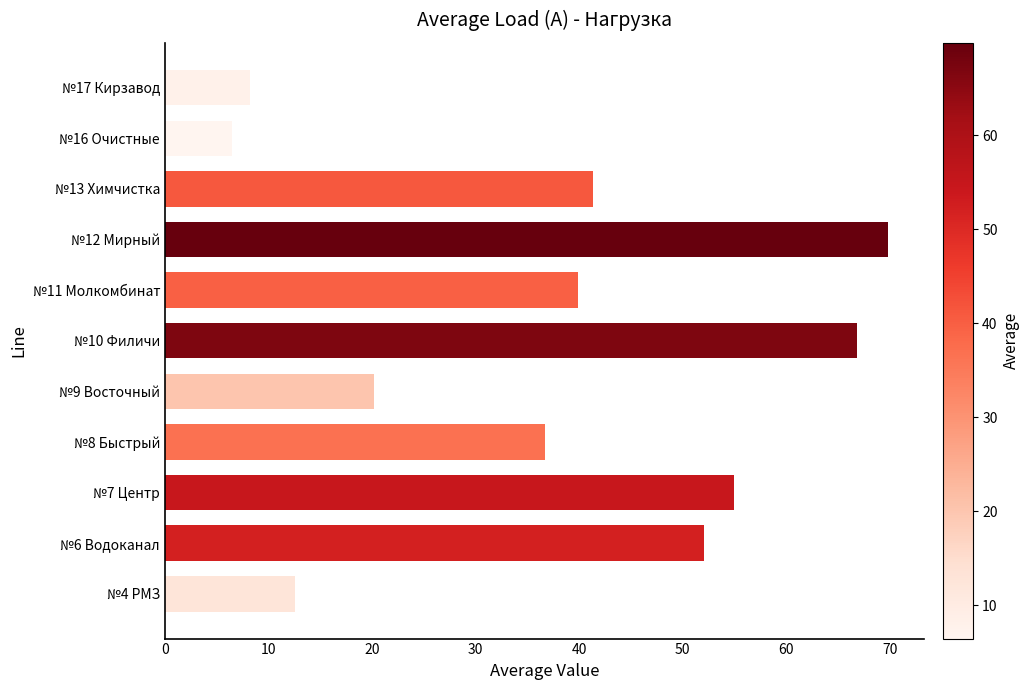

What is the difference between the second highest and minimum values?

60.4